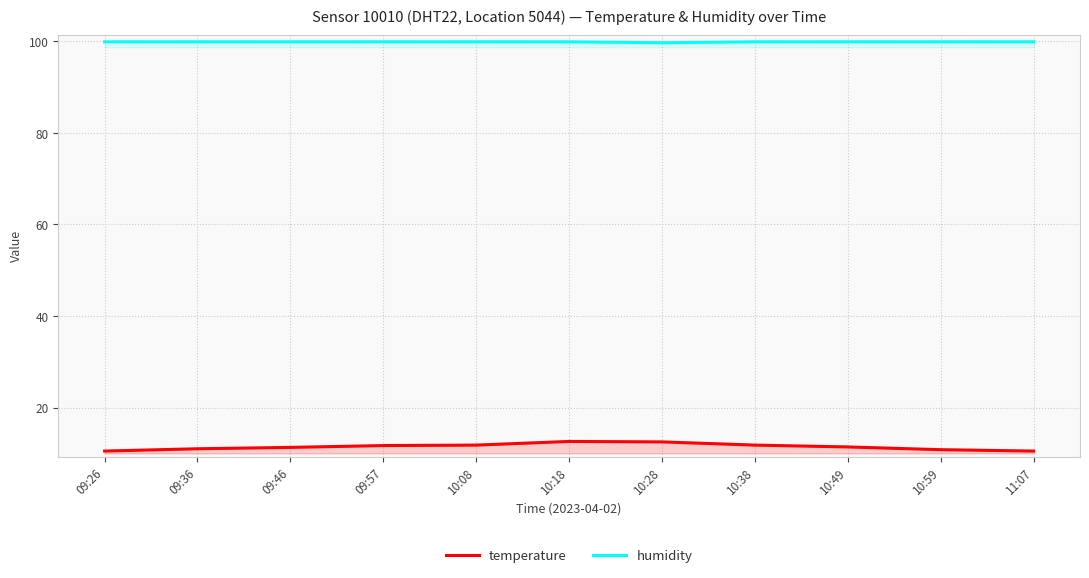

The humidity series shows 99.7 at 10:28. True or false?

True